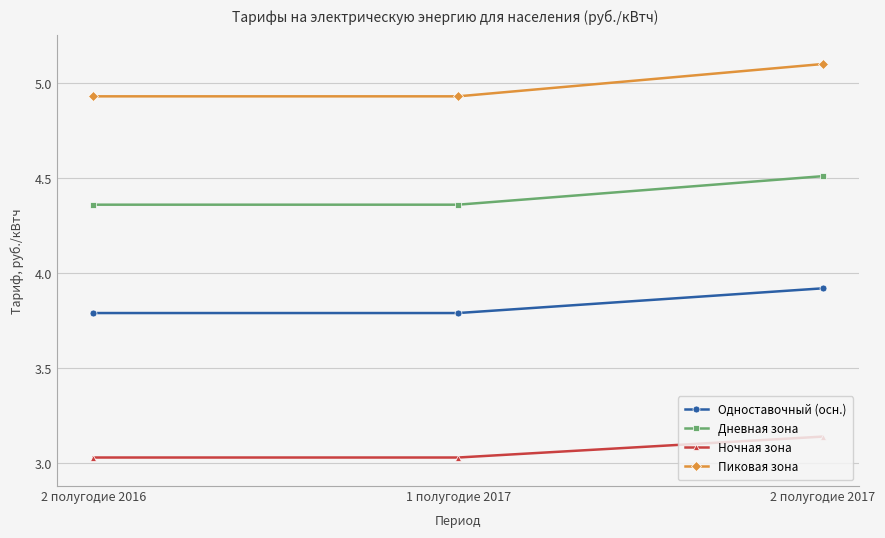

The value of Дневная зона at 2 полугодие 2017 is 6.5. True or false?

False